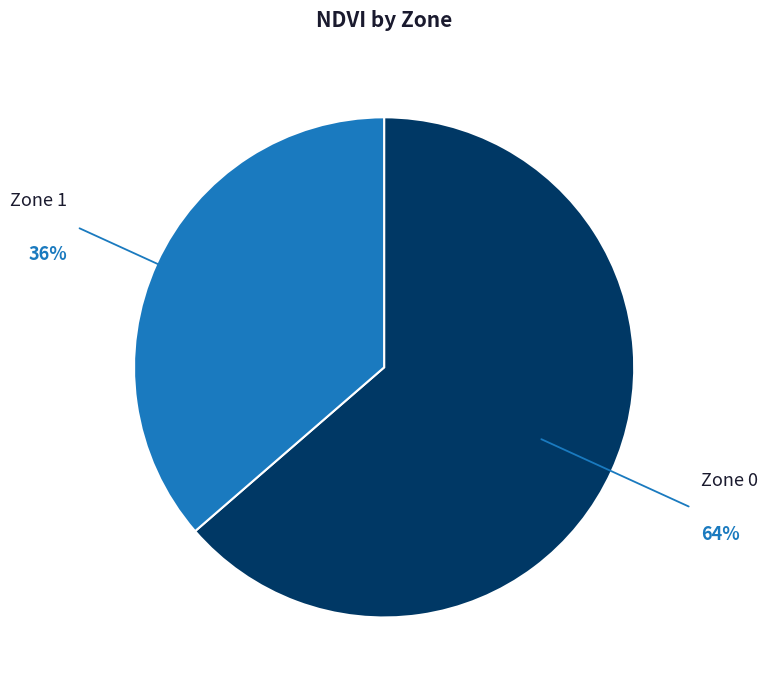

Is there any slice that represents more than half of the pie?

Yes